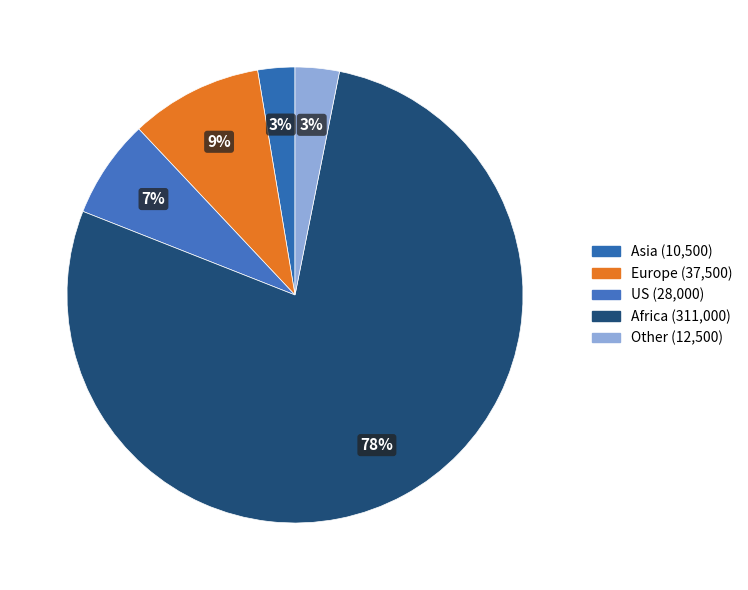

What is the ratio of the value at US to the value at Asia?

2.7